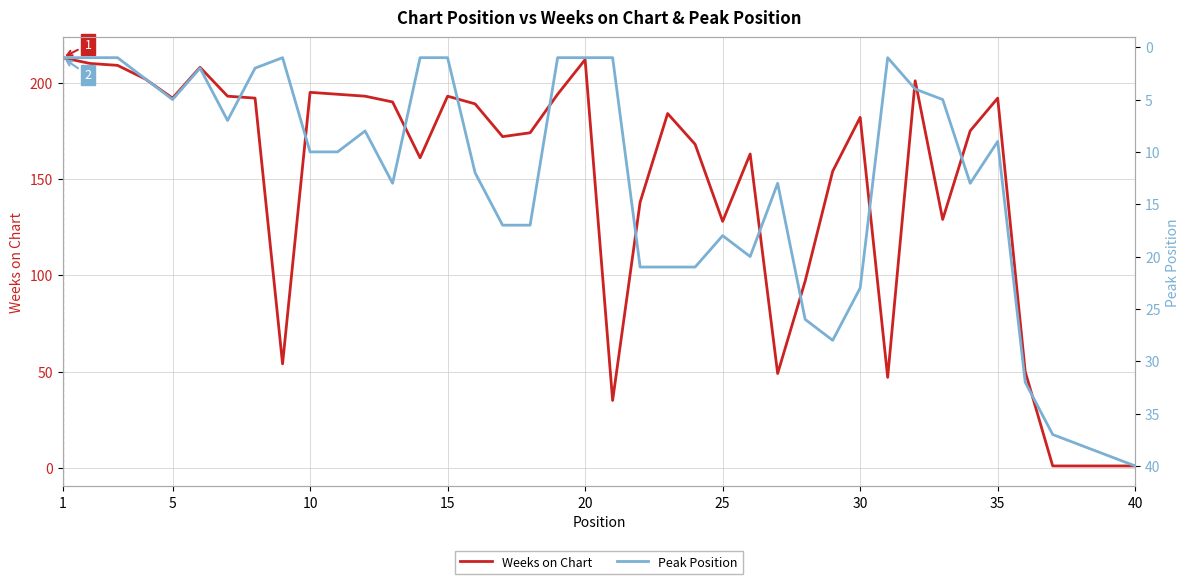

Is it true that Weeks on Chart equals 40 at 35?

False